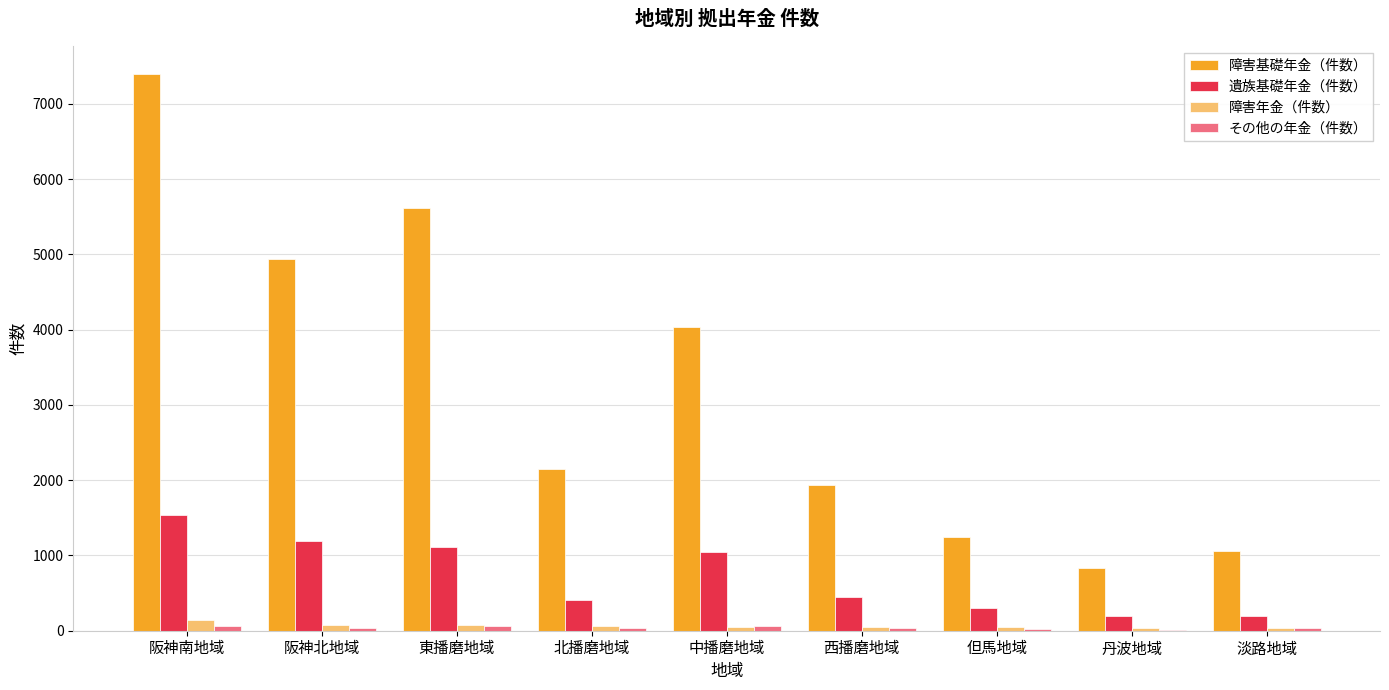

At which category is the sum across all series the highest?

阪神南地域